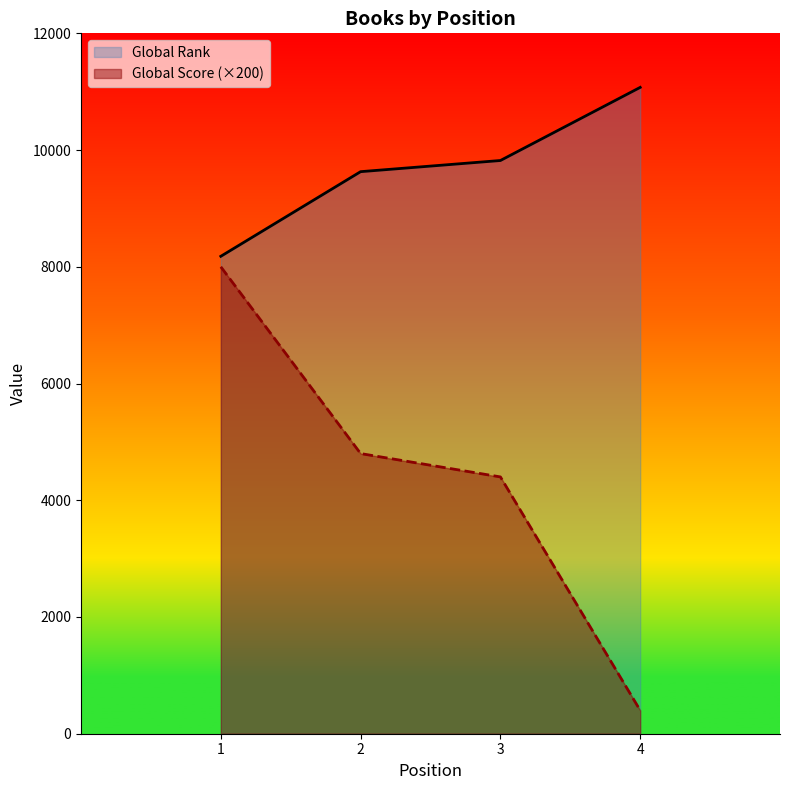

What is the total value across all series at 4?

11474